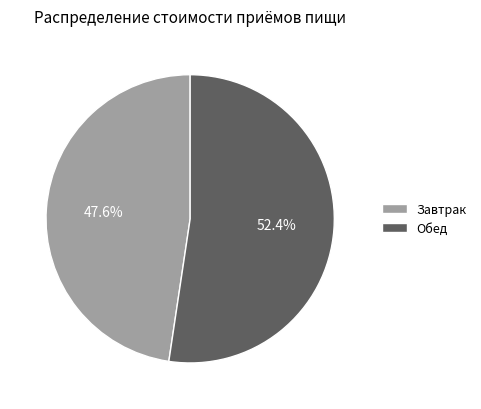

What is the smallest slice in the pie chart?

Завтрак